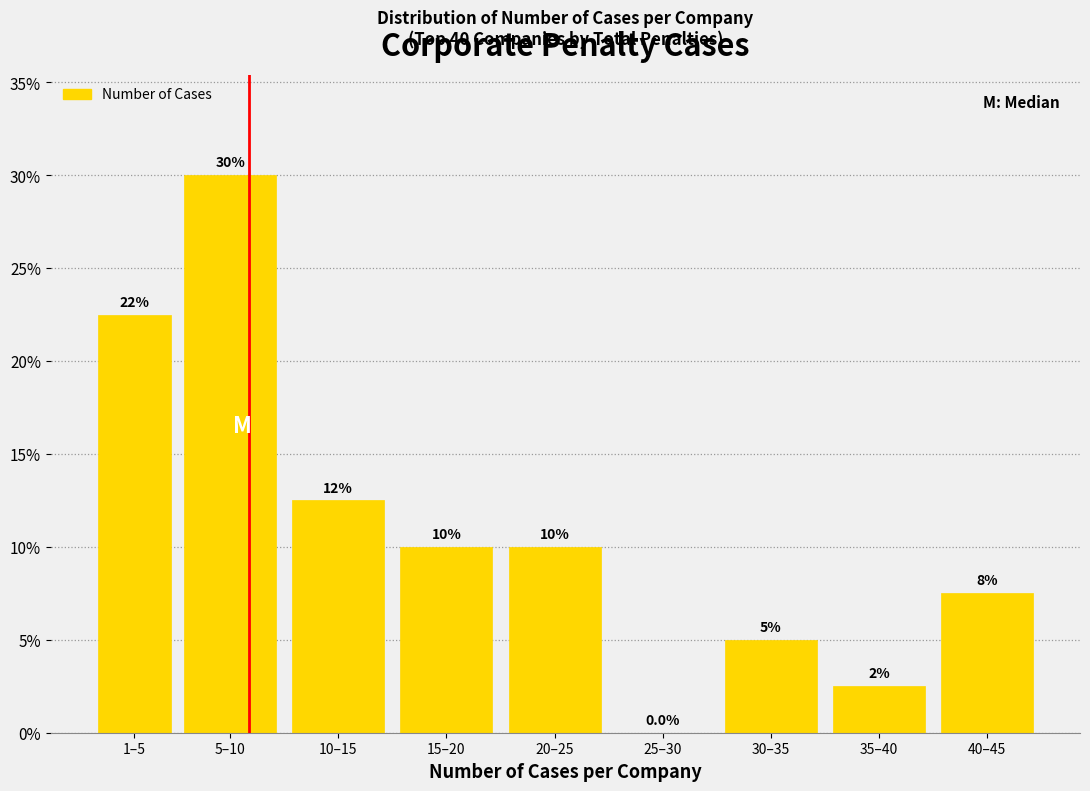

Reading left to right, extract all data points from this chart.

1–5=22.5	5–10=30.0	10–15=12.5	15–20=10.0	20–25=10.0	25–30=0.0	30–35=5.0	35–40=2.5	40–45=7.5